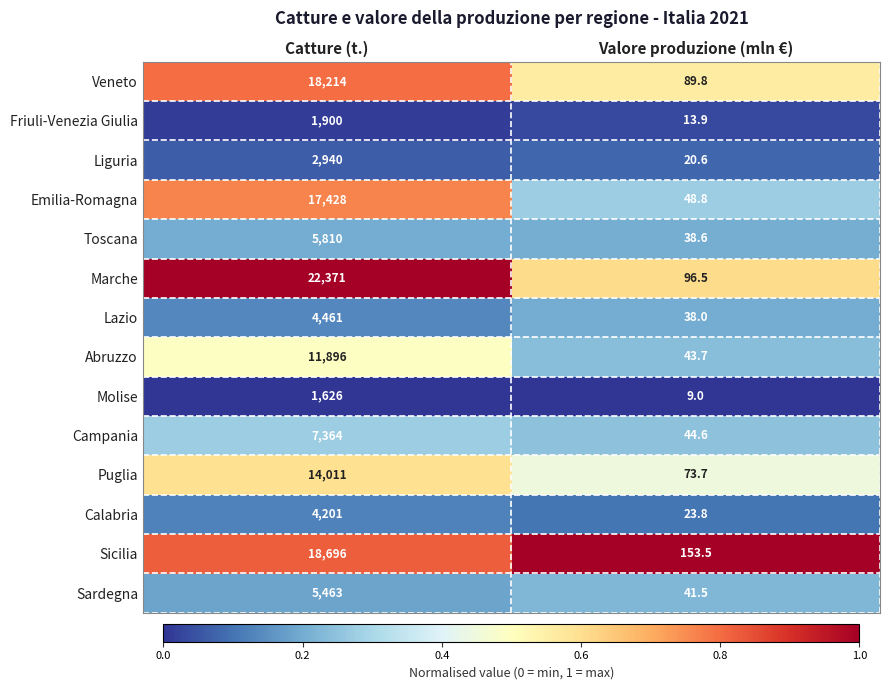

What is the average value of the Sicilia series?

9424.8